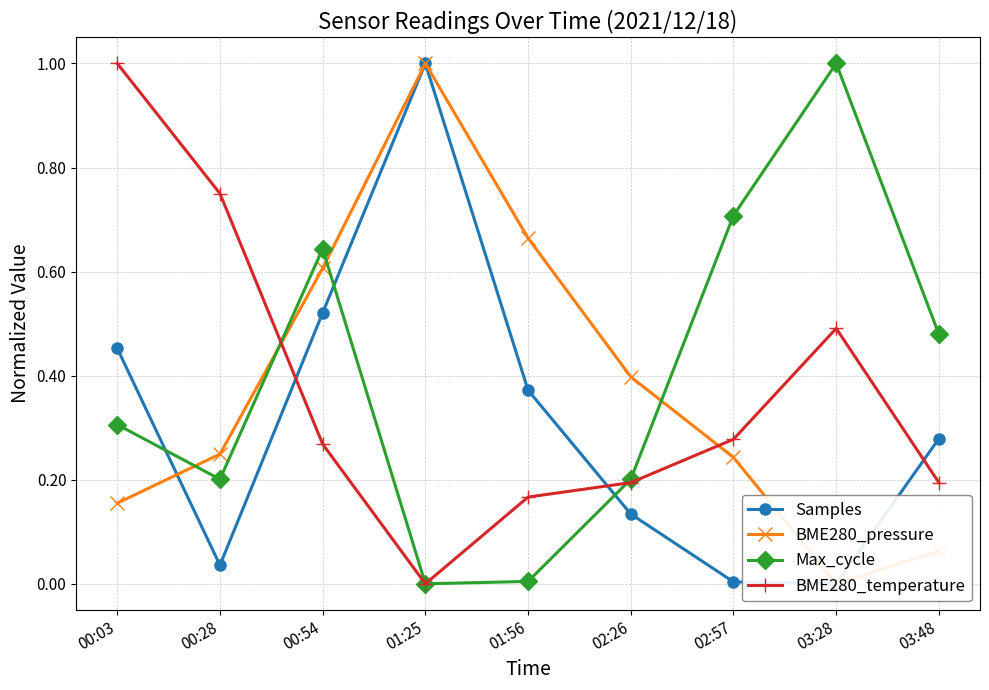

Is it true that BME280_pressure equals 0.6 at 00:54?

True